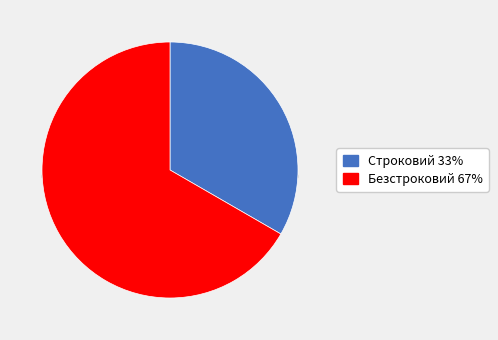

Combined, what portion of the pie is Строковий and Безстроковий?

100.0%